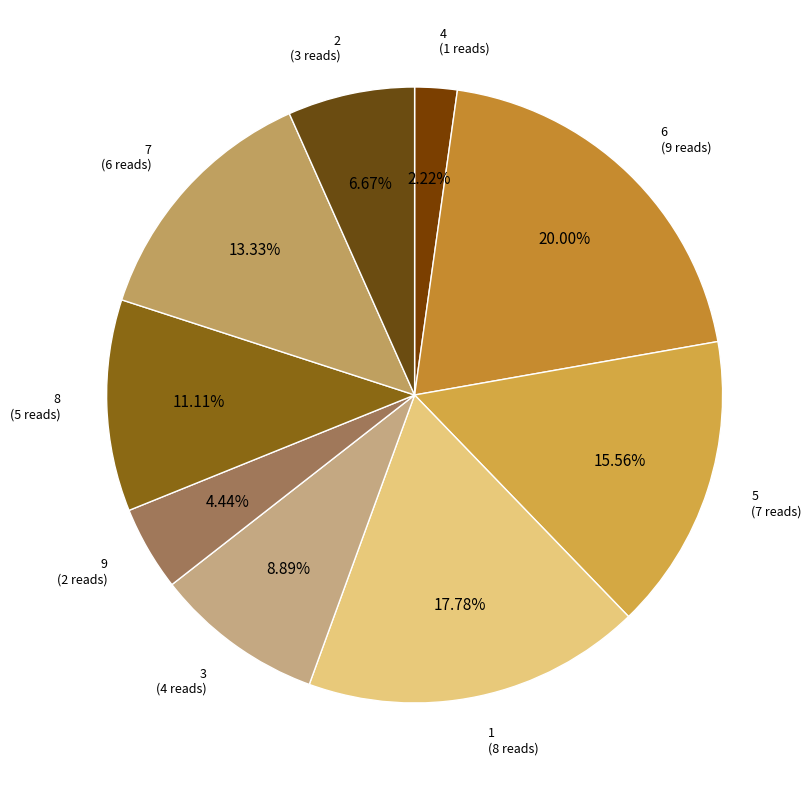

Rank the categories by value from highest to lowest.

6, 1, 5, 7, 8, 3, 2, 9, 4